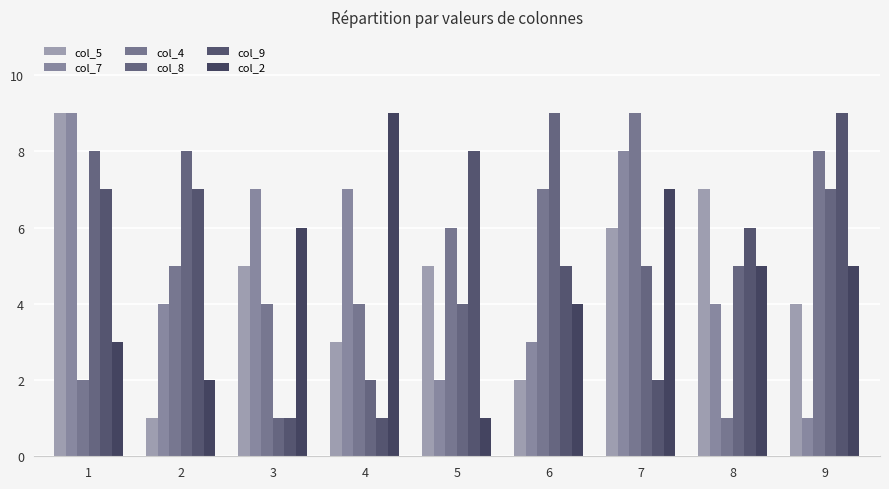

What is the sum of all col_2 values?

42